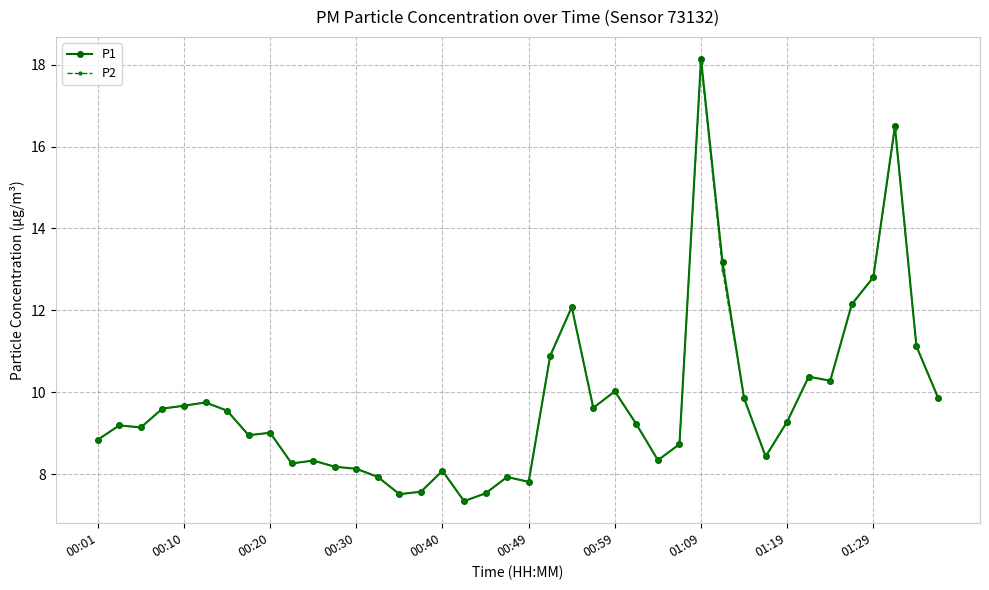

Which series has the widest spread of values?

P1